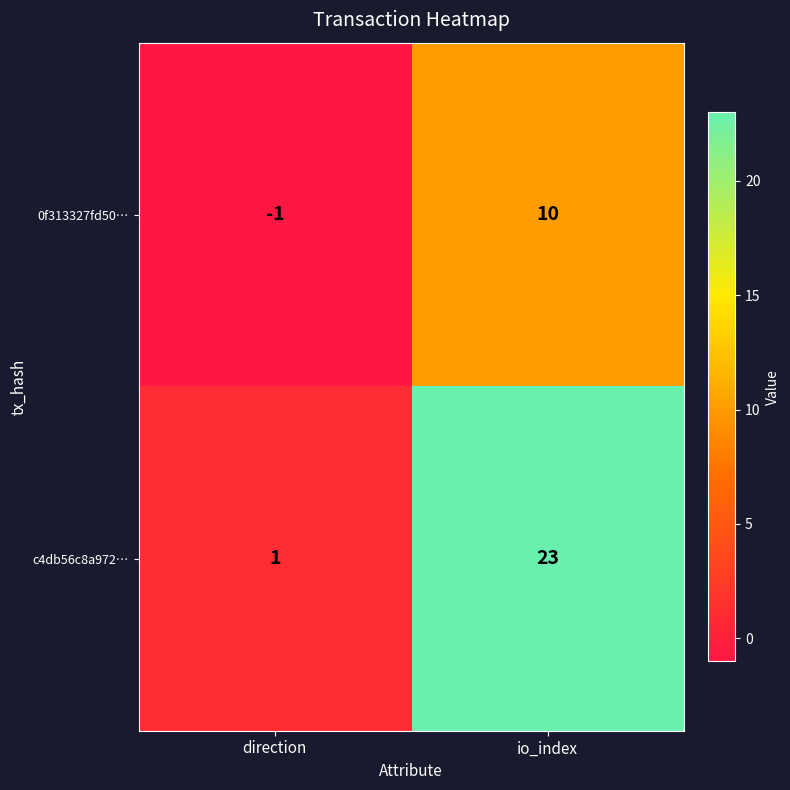

Is it true that c4db56c8a972… equals 23 at io_index?

True